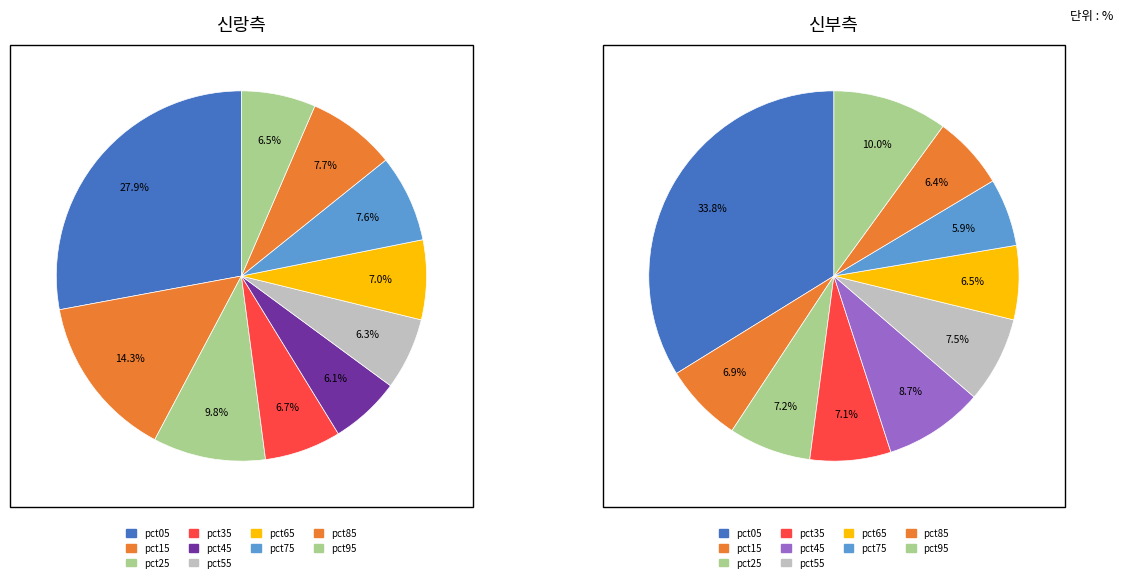

What is the difference between the highest and lowest values at 3?

0.5